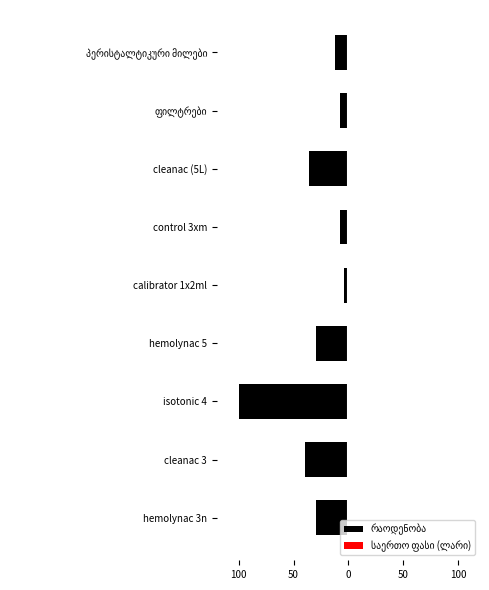

Does the chart contain any negative values?

Yes